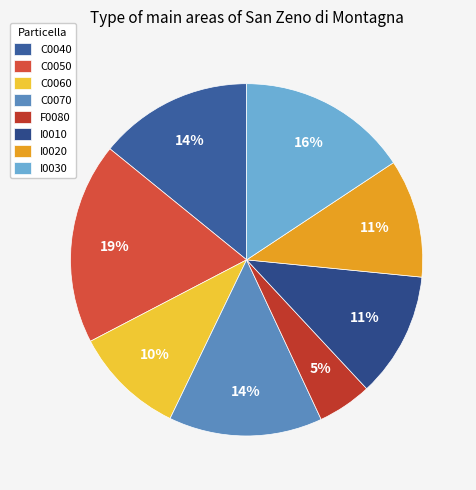

Is I0010 the majority of the pie?

No